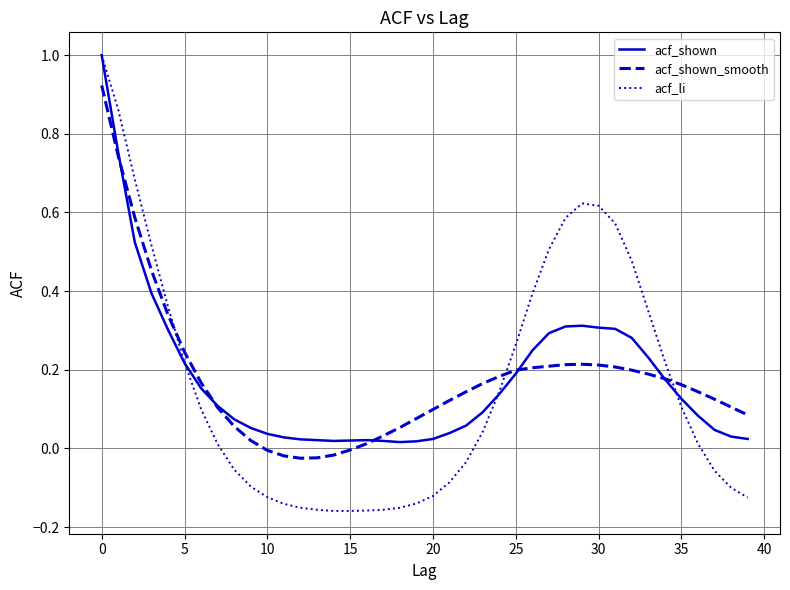

Which series has the largest range (max minus min)?

acf_li